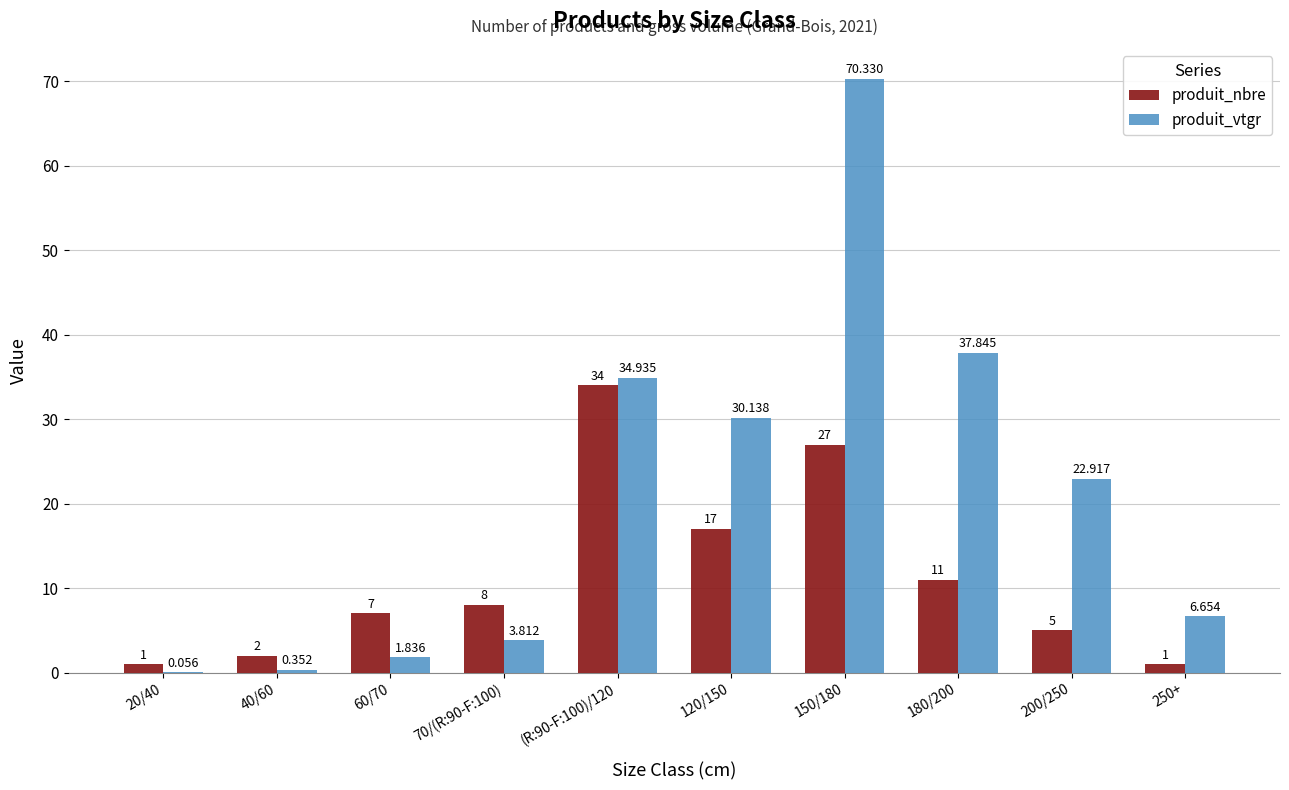

Between (R:90-F:100)/120 and 250+, which series saw the biggest shift?

produit_nbre